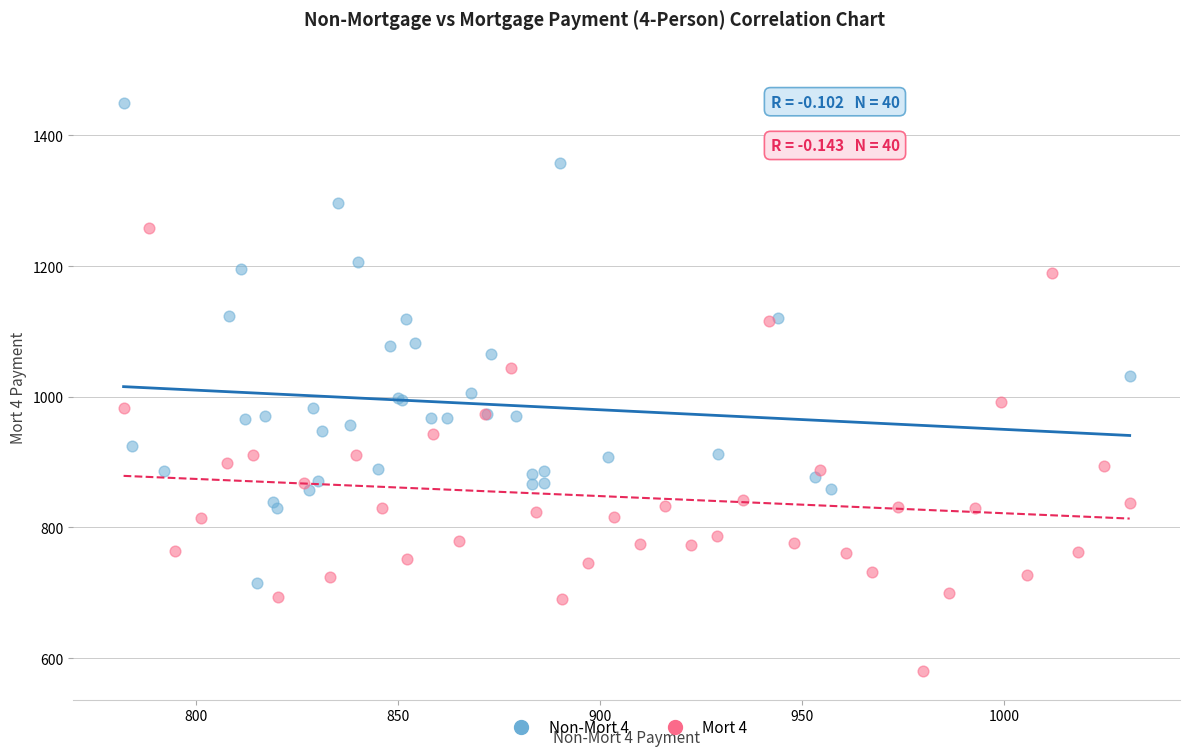

What are all the series names shown in the legend?

Non-Mort 4, Mort 4